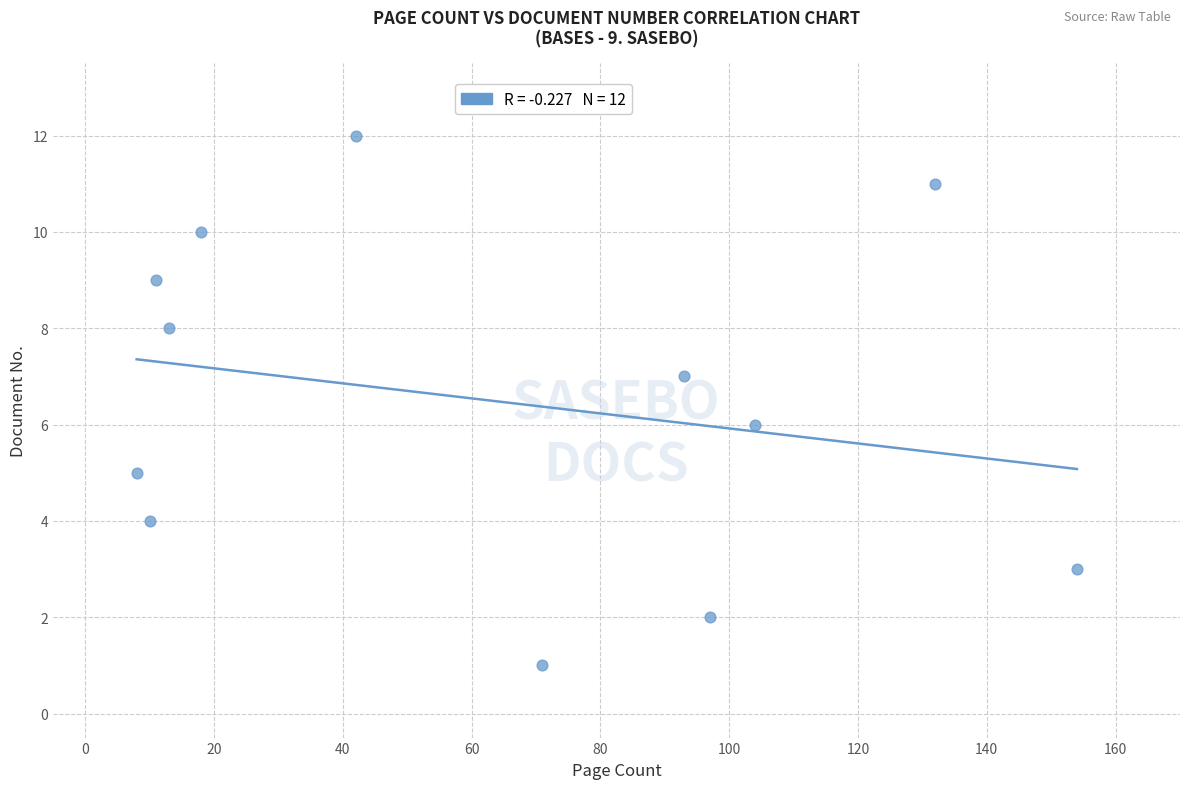

What is the average X value?

63